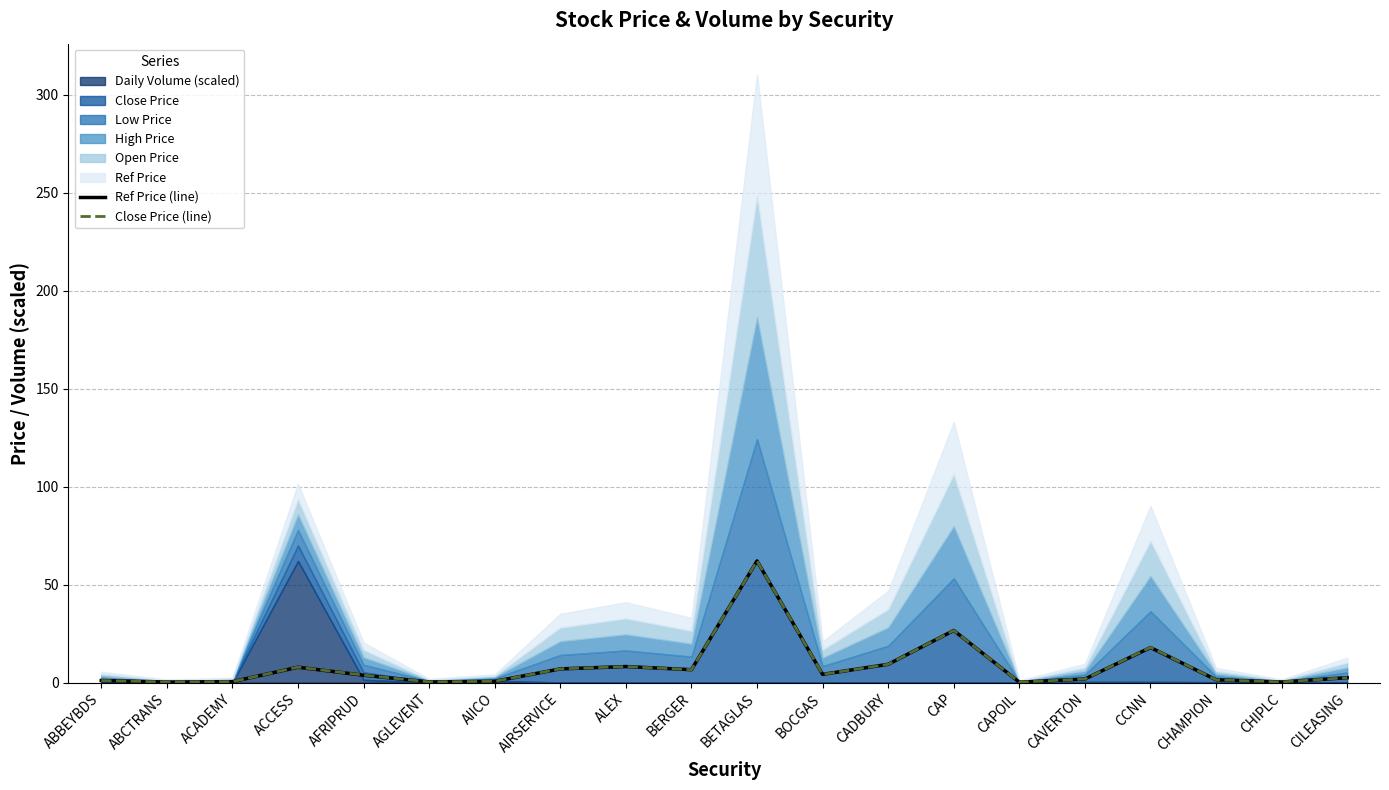

Which series changed the most between ABBEYBDS and ABCTRANS?

Ref Price (line)